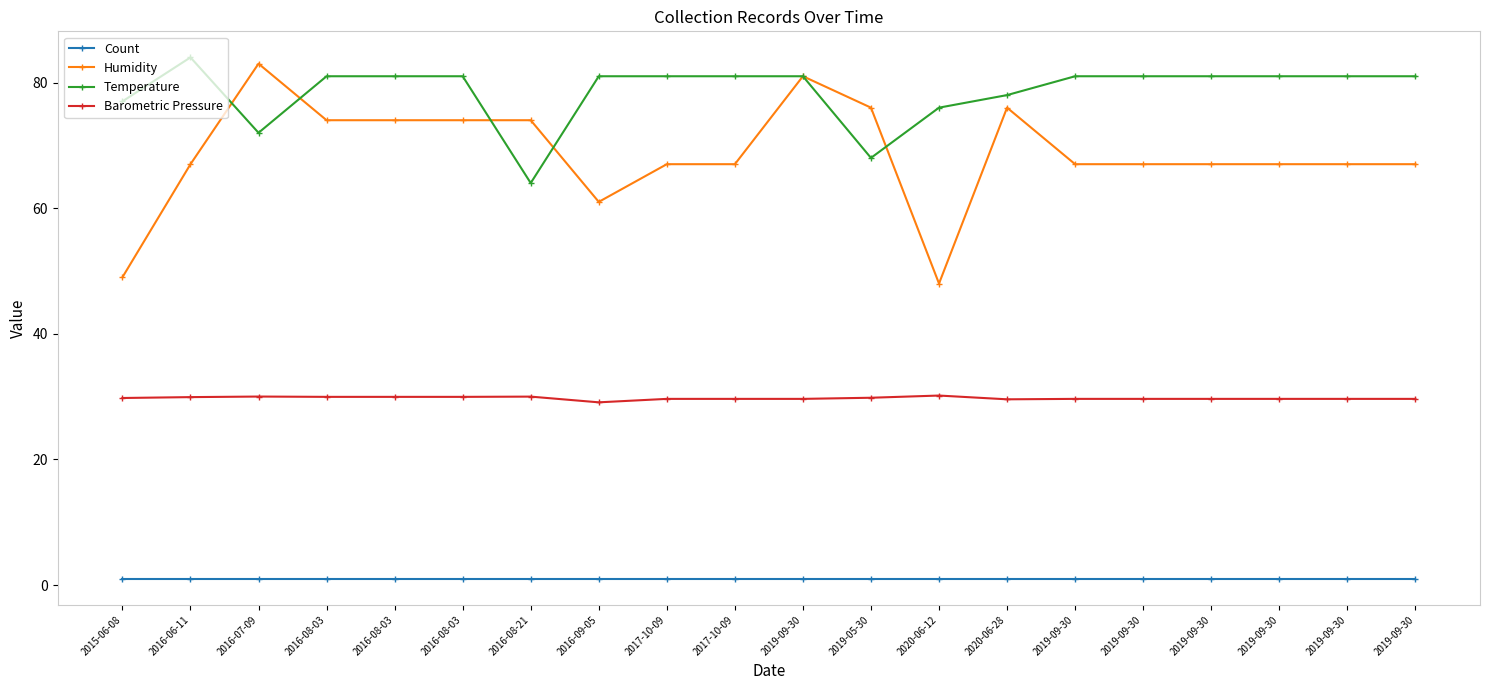

How many distinct data groups are displayed?

4